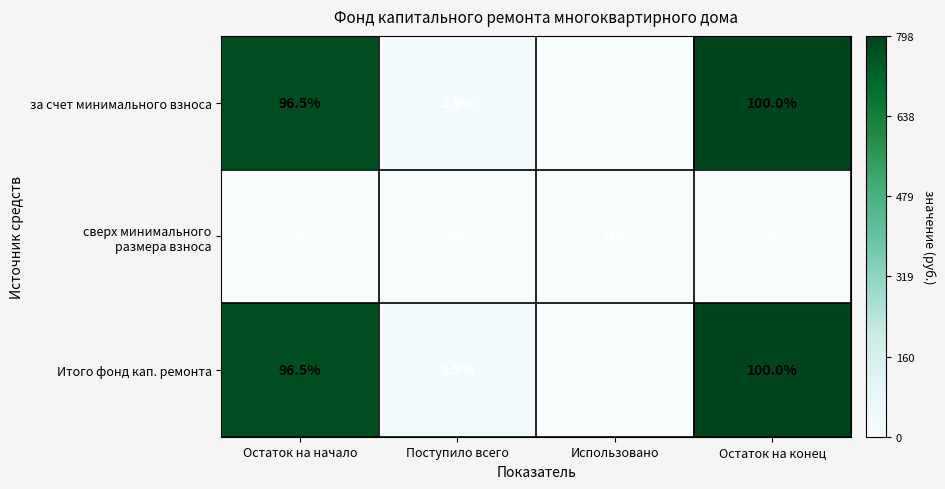

What is the maximum value for Итого фонд кап. ремонта?

100.0